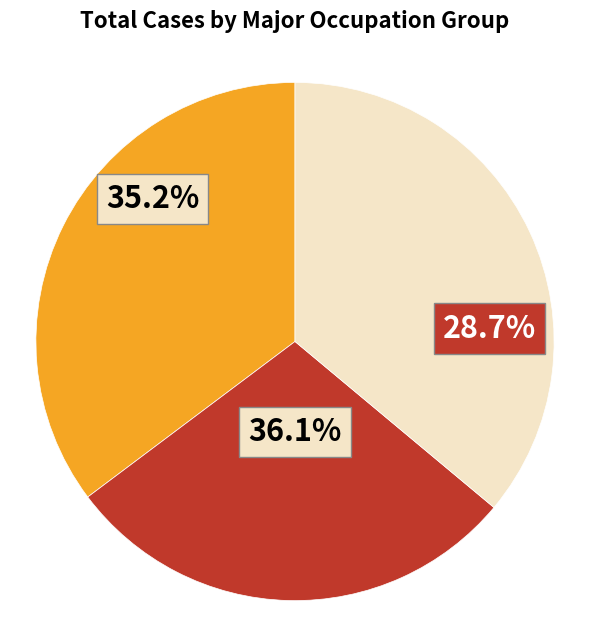

The Farming- Fishing- and Forestry slice represents 6% of the pie. True or false?

False